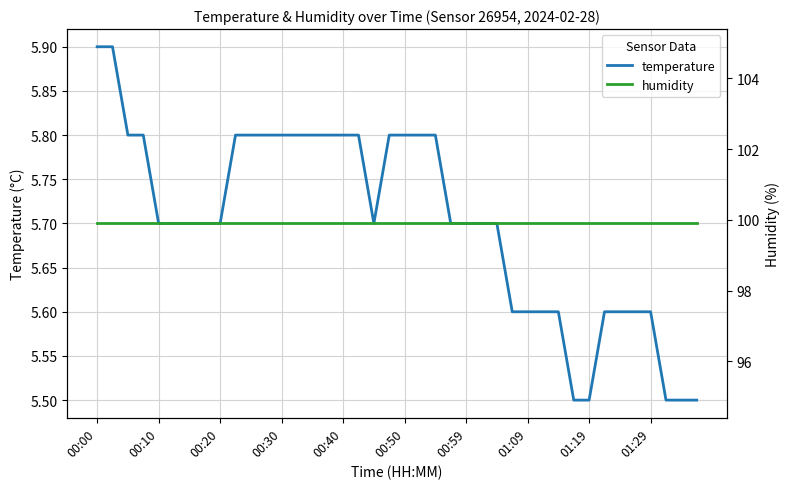

True or false: humidity has more than 0 interior local peaks.

False